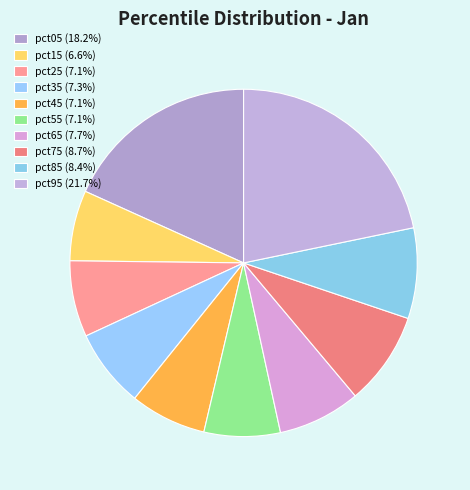

True or false: pct55 accounts for 7% of the total.

True